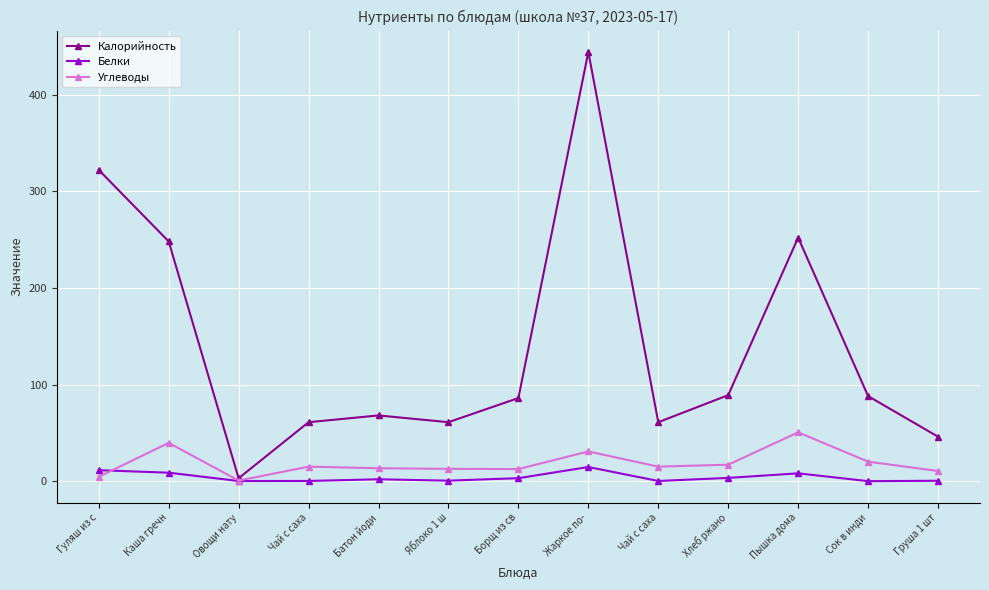

Read the Калорийность value at Жаркое по-.

444.0